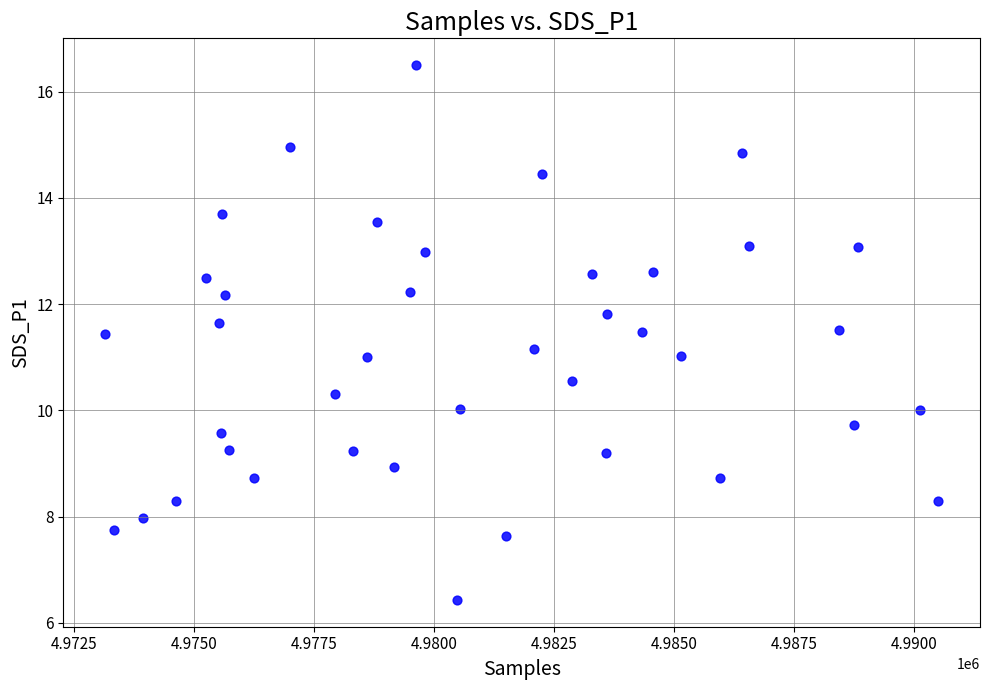

What is the range of Y values (max minus min)?

10.1